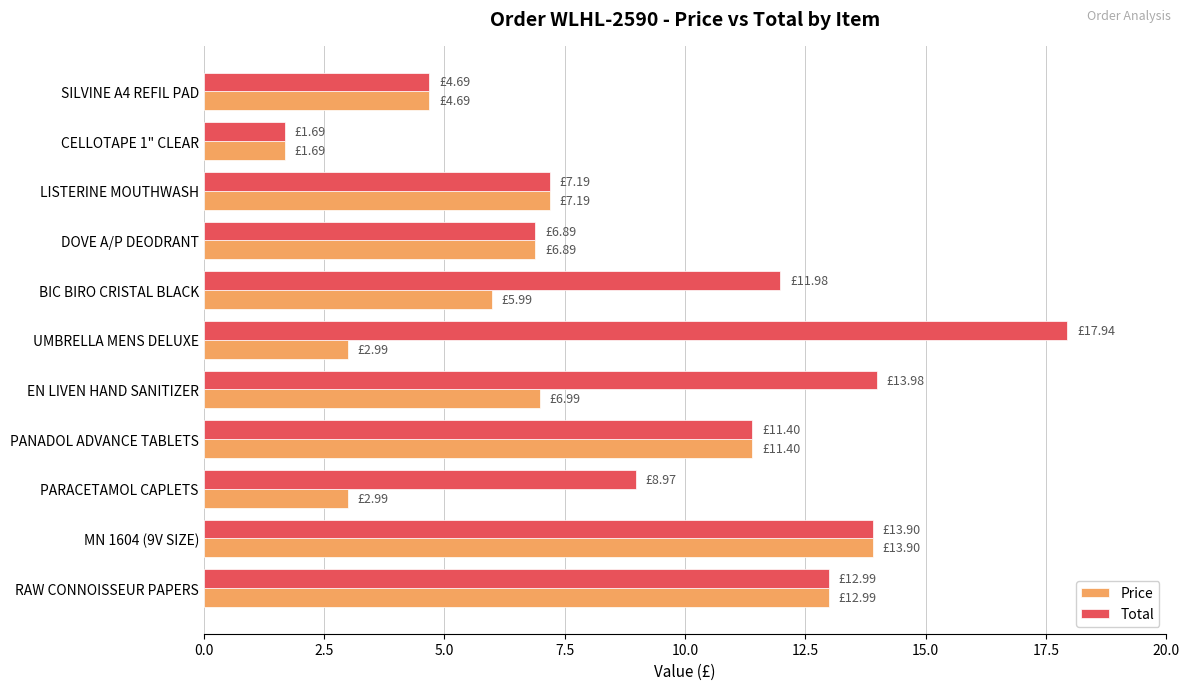

Which series has the largest total across all categories?

Total